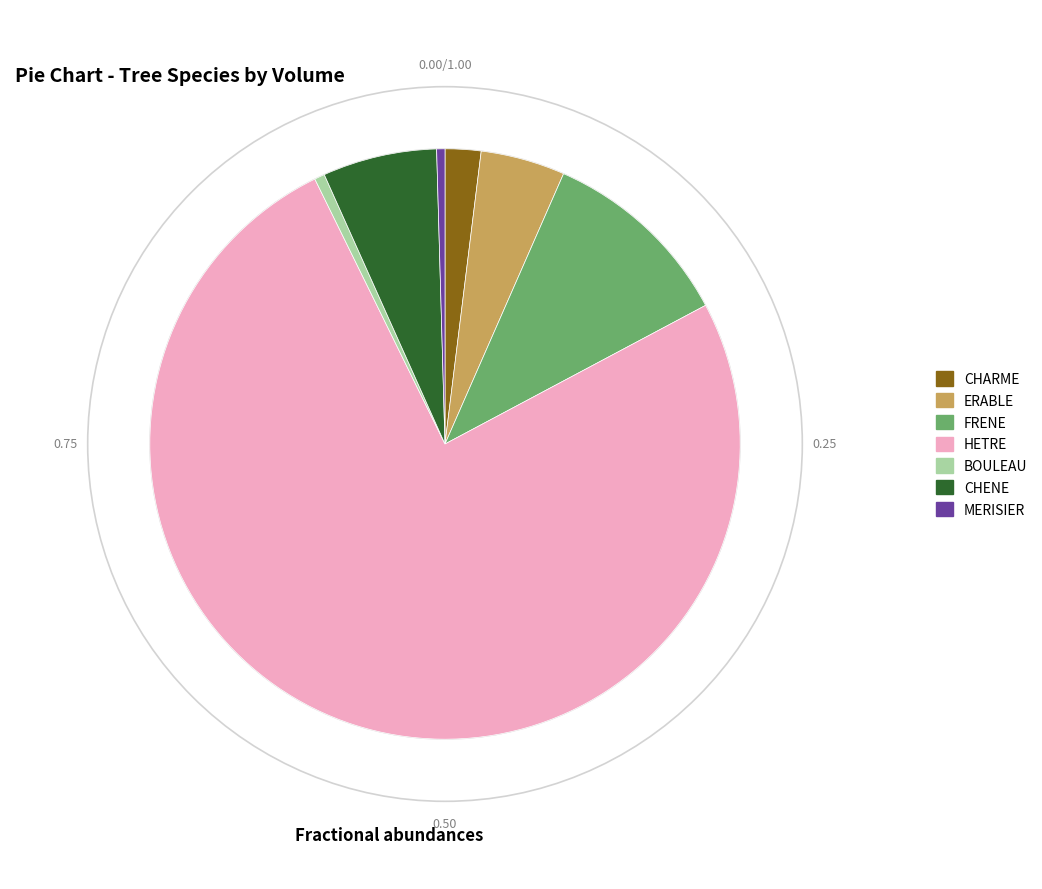

Is the sum of ERABLE and CHARME greater than half?

No